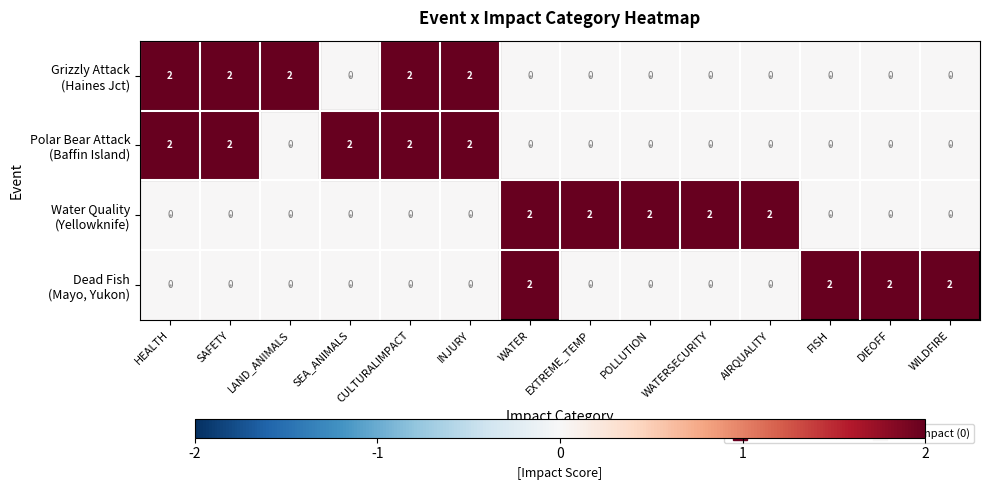

How many series are shown in this chart?

4